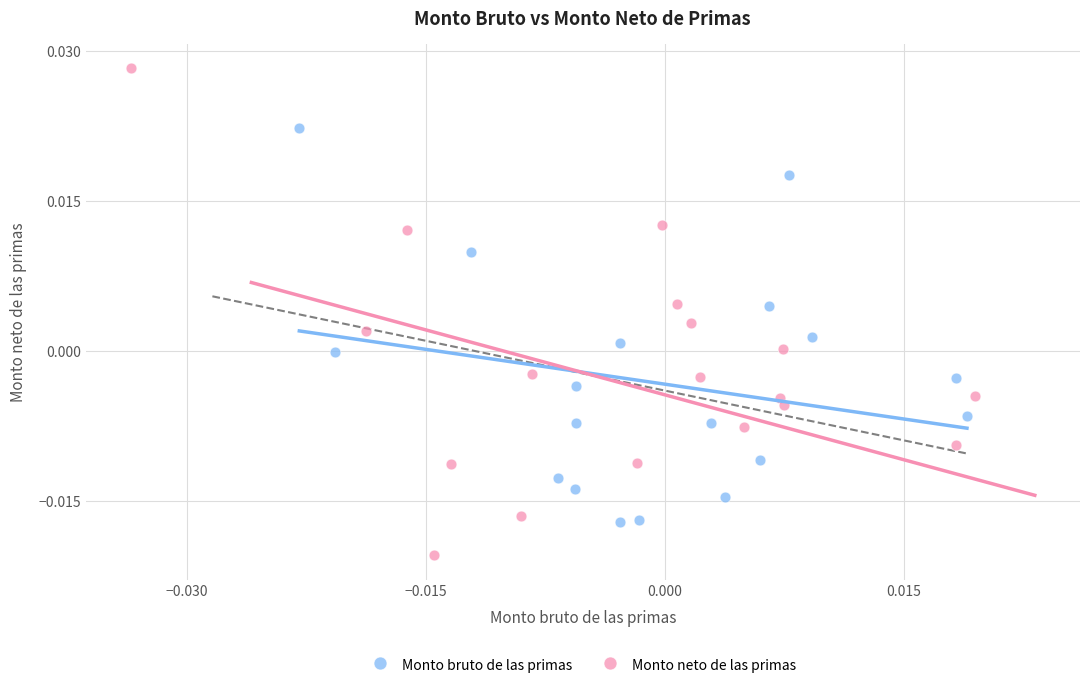

Which series has the largest Y range (max minus min)?

Monto neto de las primas